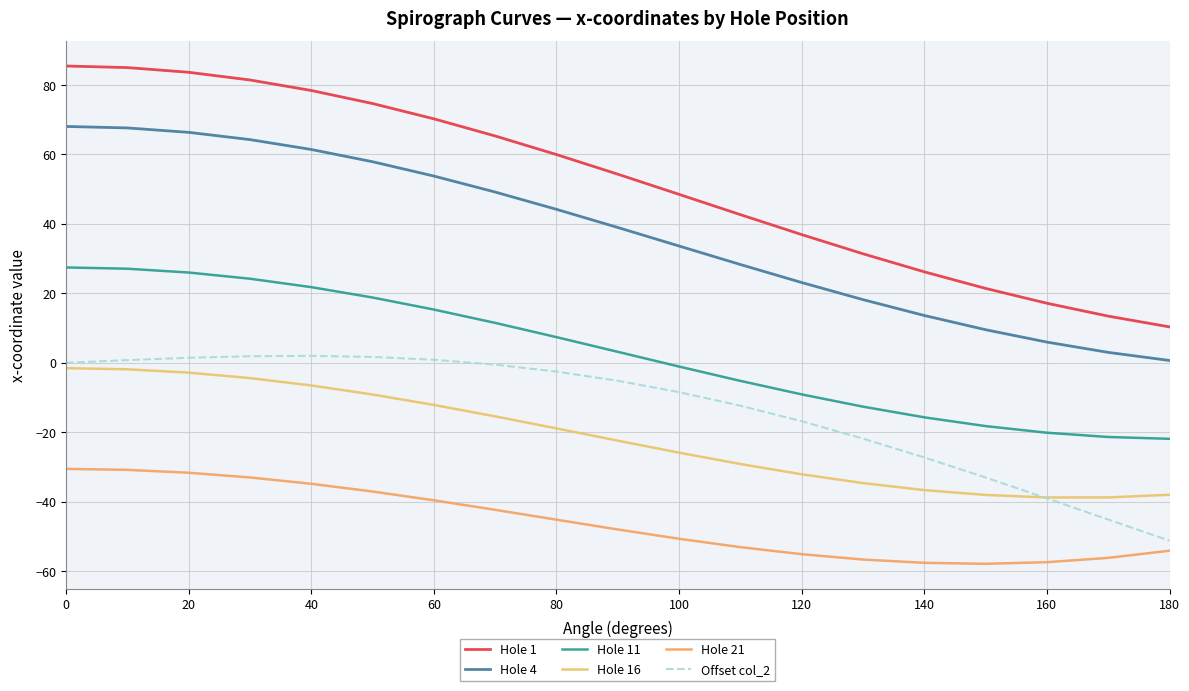

True or false: Hole 21 and Offset col_2 intersect in this chart.

False